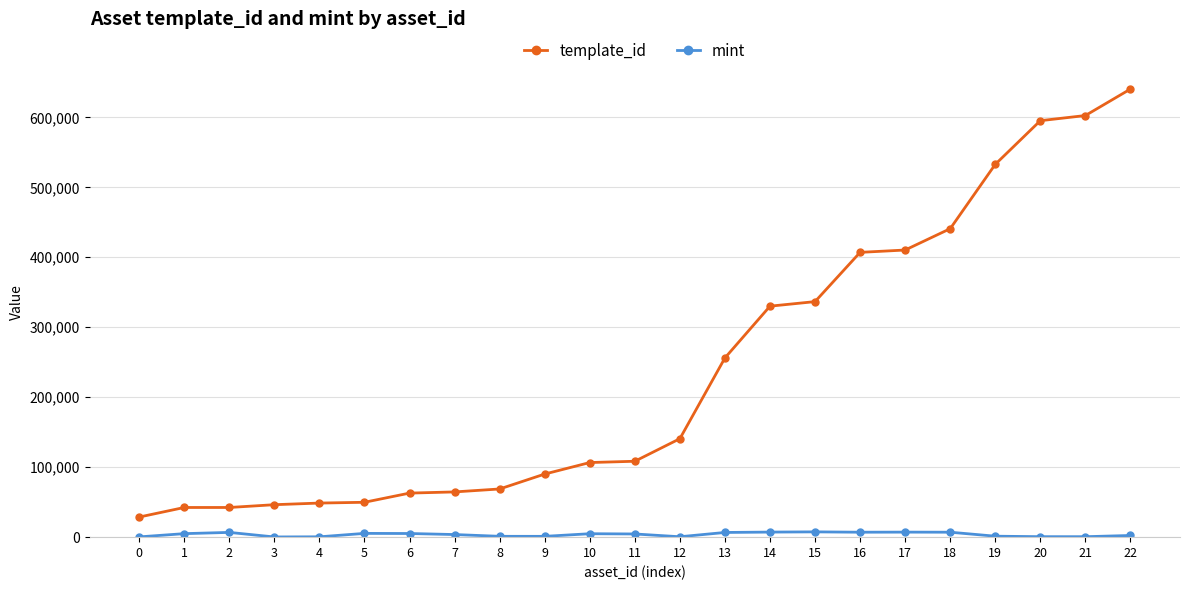

The template_id series shows 532825 at 19. True or false?

True